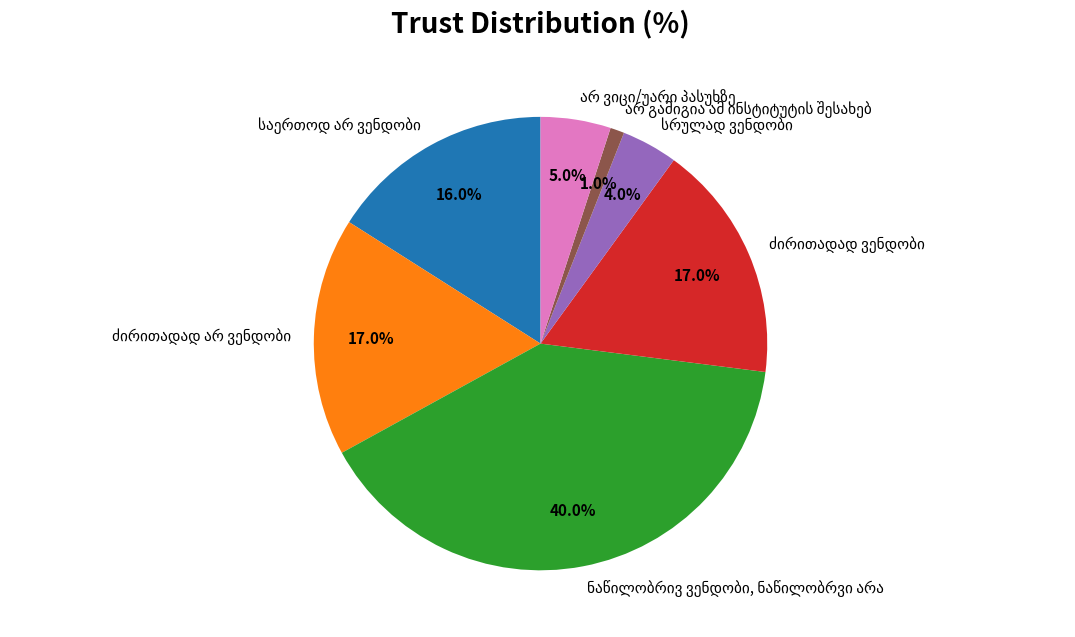

Is there any slice that represents more than half of the pie?

No